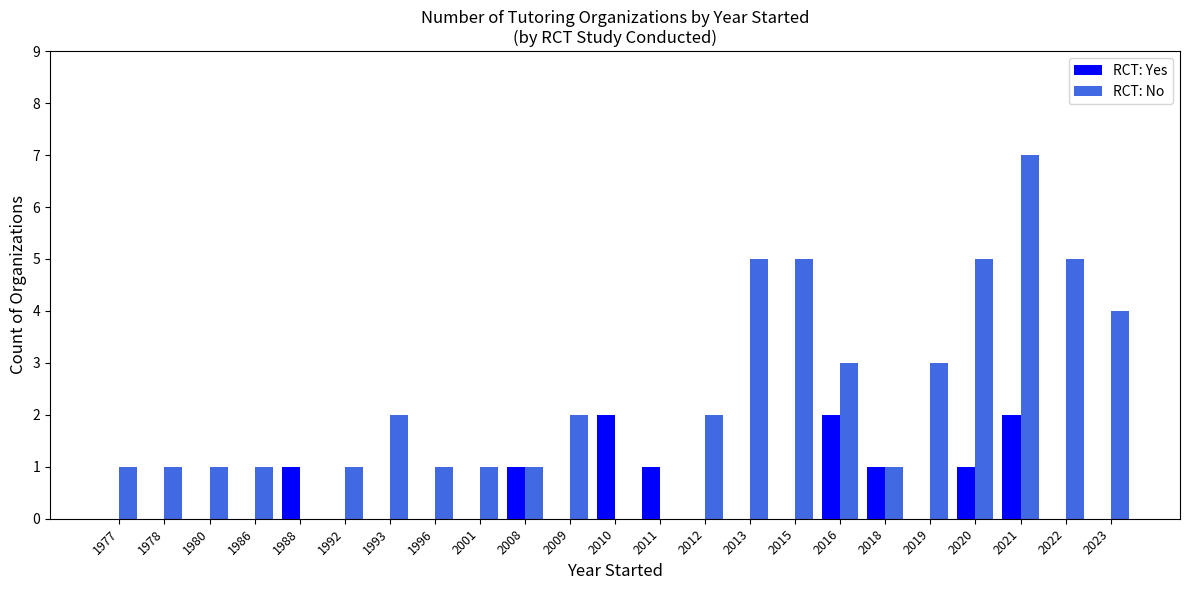

Read the RCT: Yes value at 2008.

1